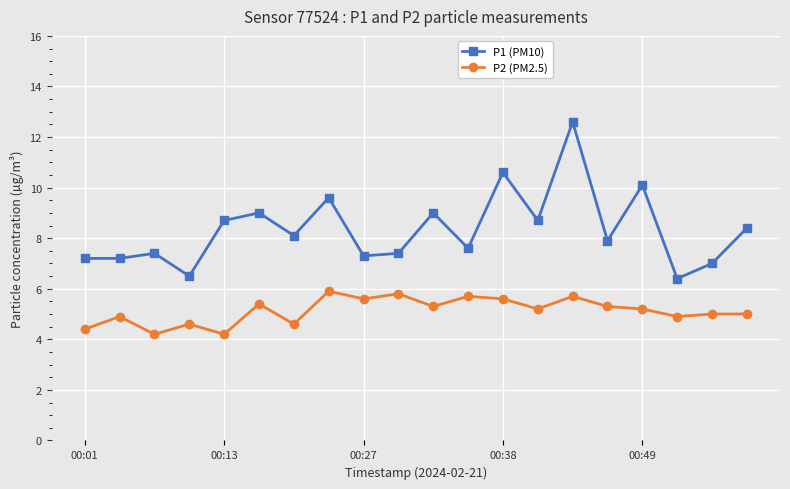

Which series has the largest total across all categories?

P1 (PM10)